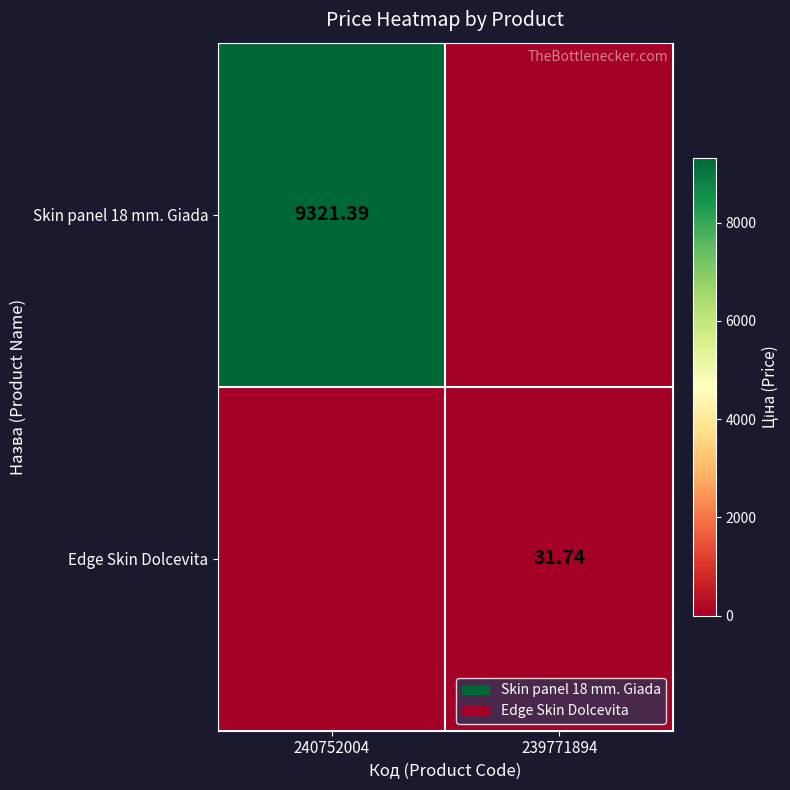

Which category has the lowest value across all series?

239771894